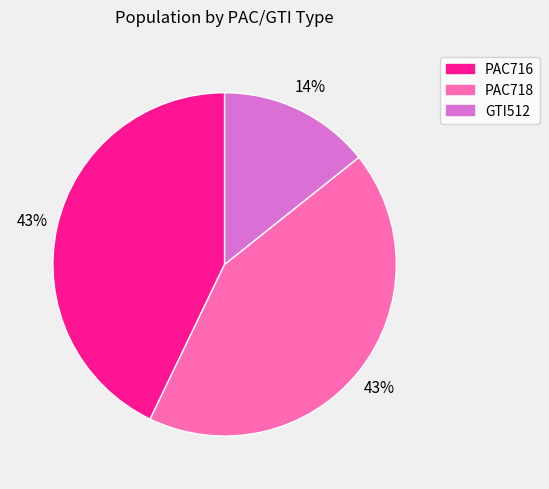

Is it true that PAC716 is 43% of the pie?

True